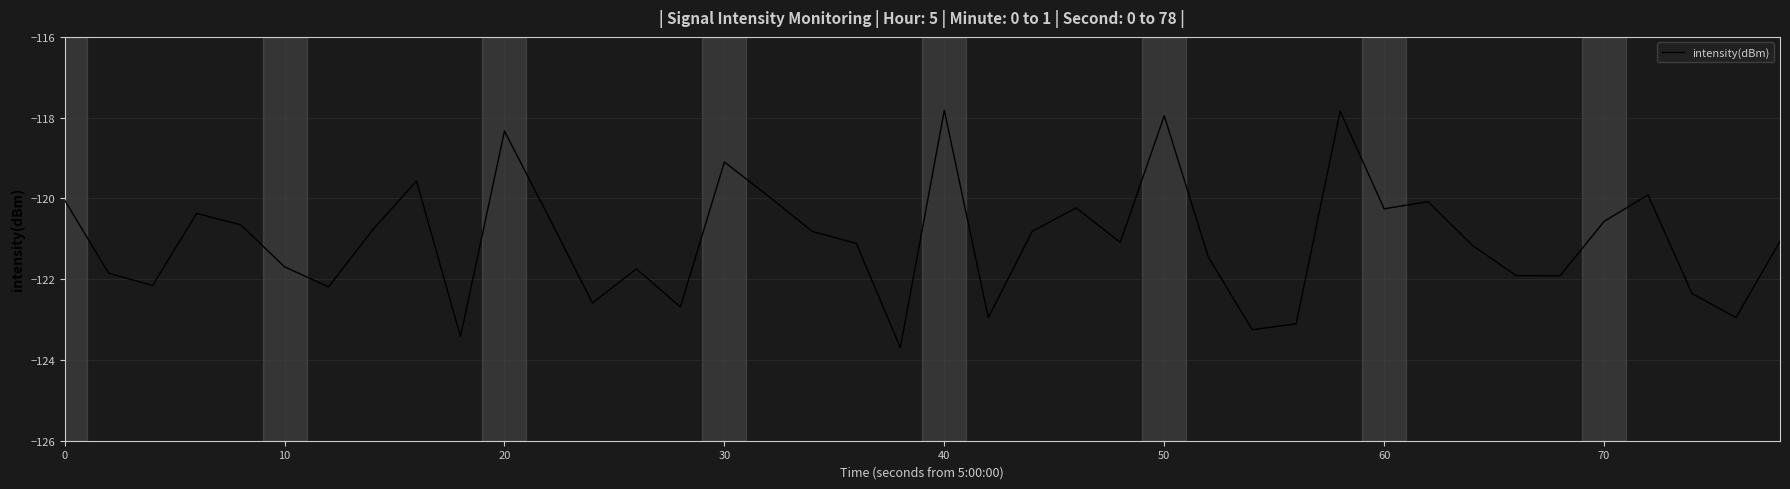

What is the minimum value shown in the chart?

-123.7